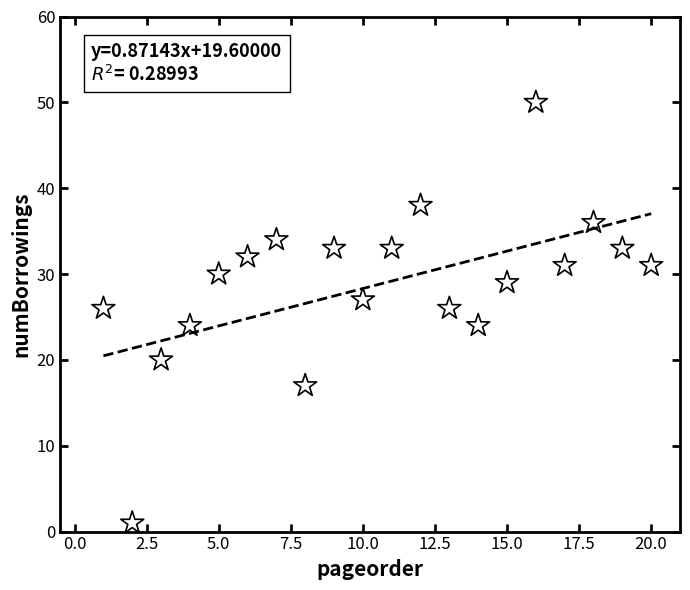

What is the range of X values (max minus min)?

19